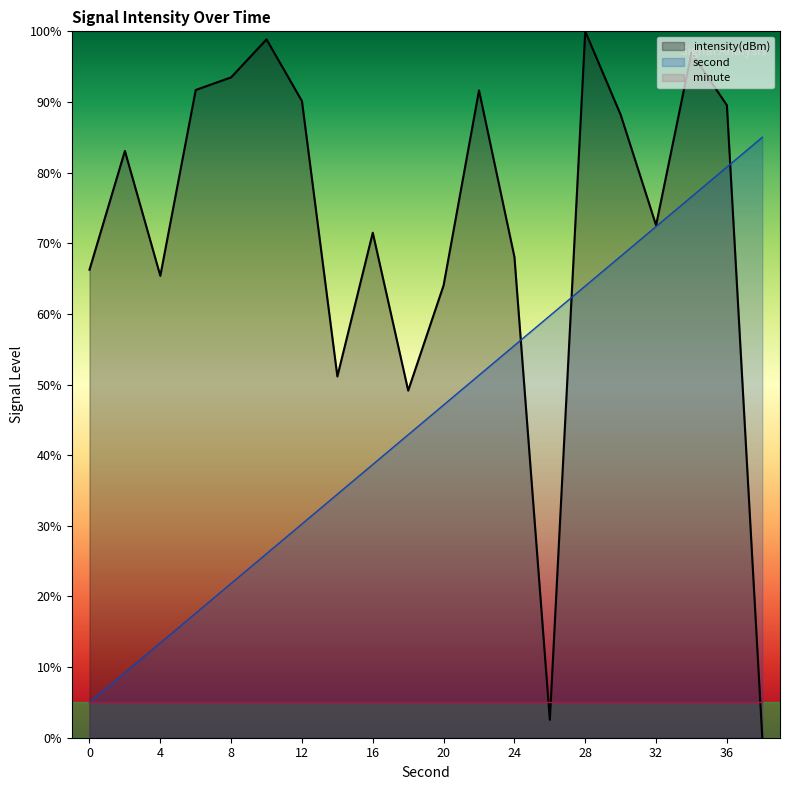

Between 32 and 6, which is larger?

6